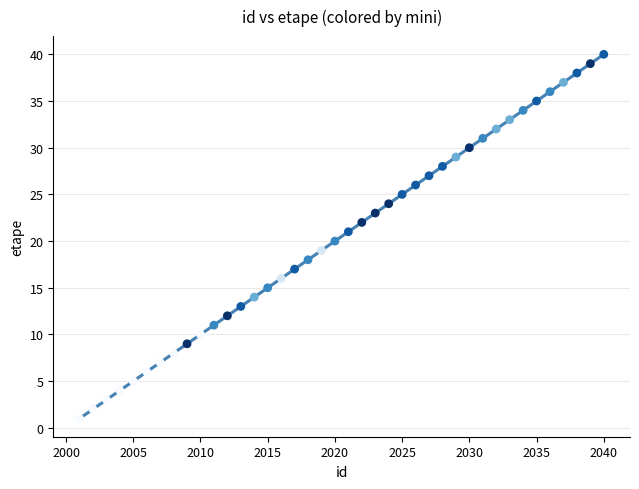

What is the range of X values (max minus min)?

39